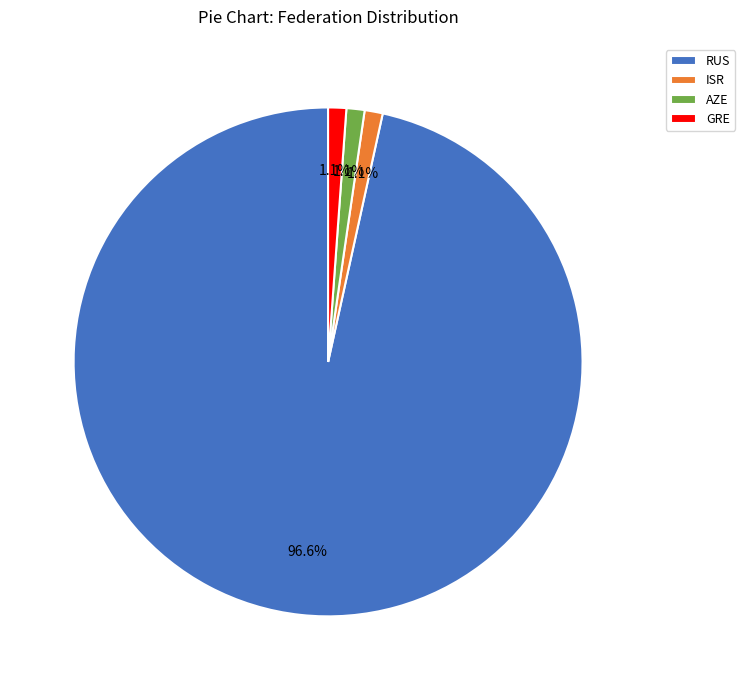

Which slice represents more than half of the pie?

RUS